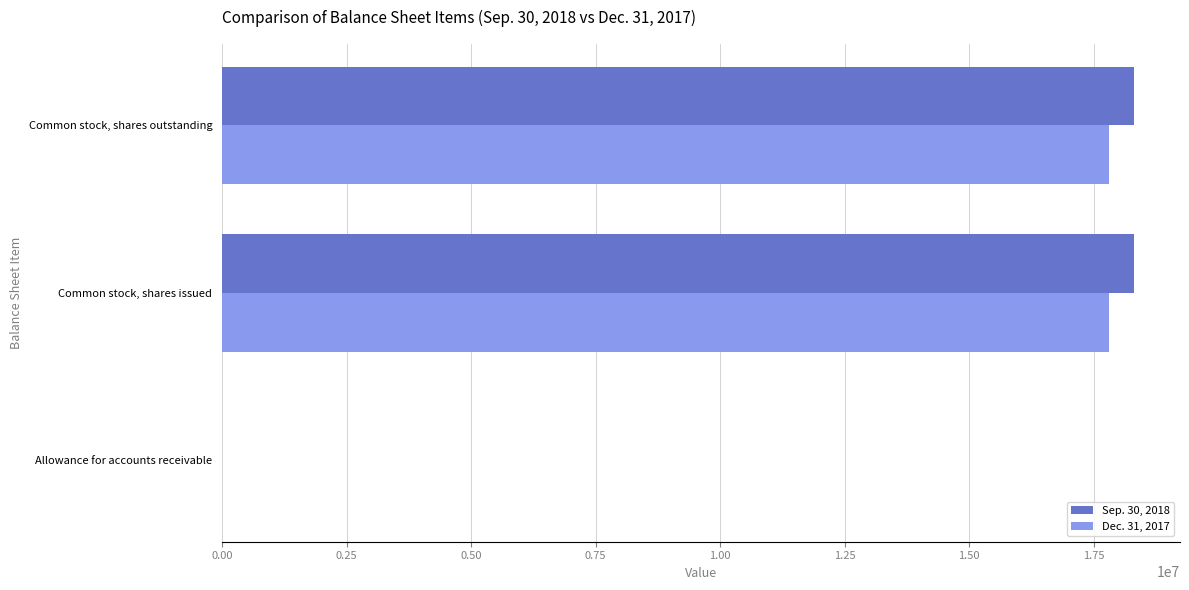

True or false: Dec. 31, 2017 has a value of 24771494 at Common stock, shares issued.

False